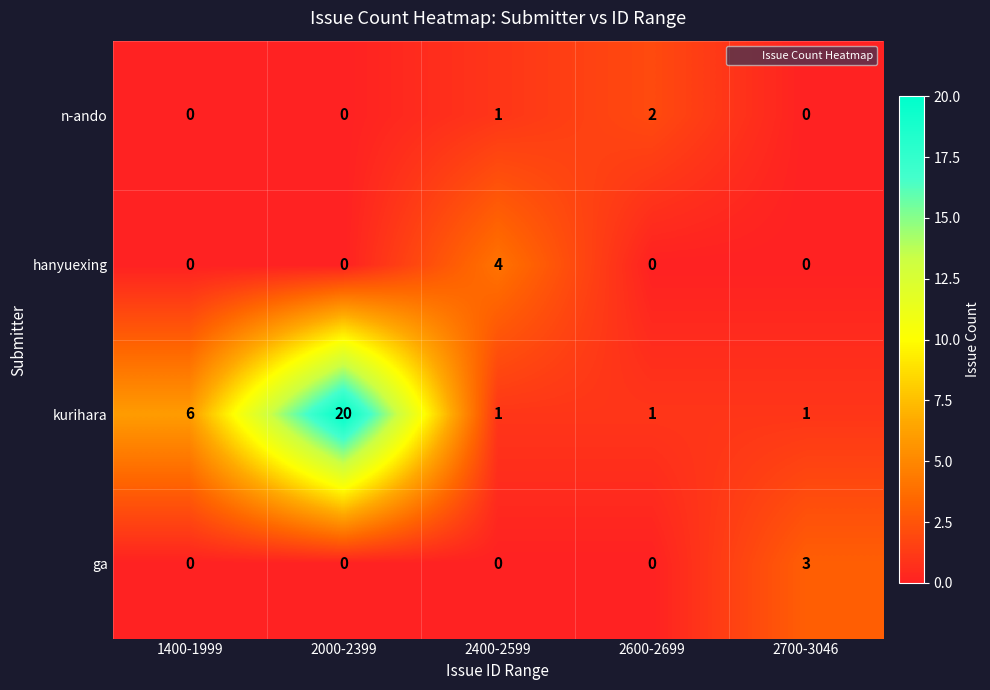

Reading right to left, what are all the values shown in this chart?

n-ando: 2700-3046=0	2600-2699=2	2400-2599=1	2000-2399=0	1400-1999=0
hanyuexing: 2700-3046=0	2600-2699=0	2400-2599=4	2000-2399=0	1400-1999=0
kurihara: 2700-3046=1	2600-2699=1	2400-2599=1	2000-2399=20	1400-1999=6
ga: 2700-3046=3	2600-2699=0	2400-2599=0	2000-2399=0	1400-1999=0